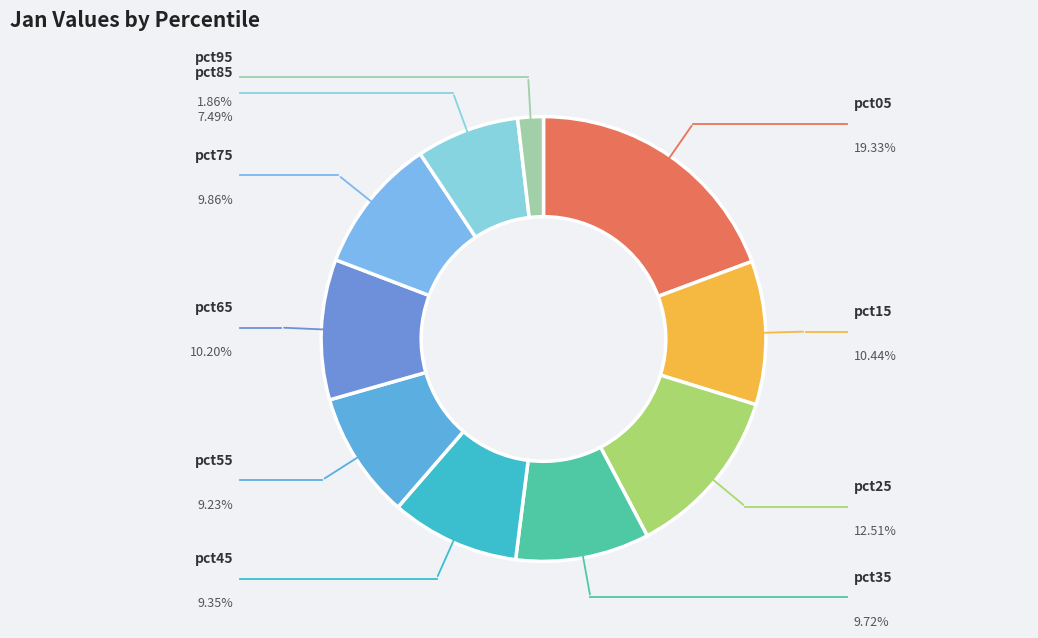

What percentage is the pct45 slice, to the nearest percent?

9%